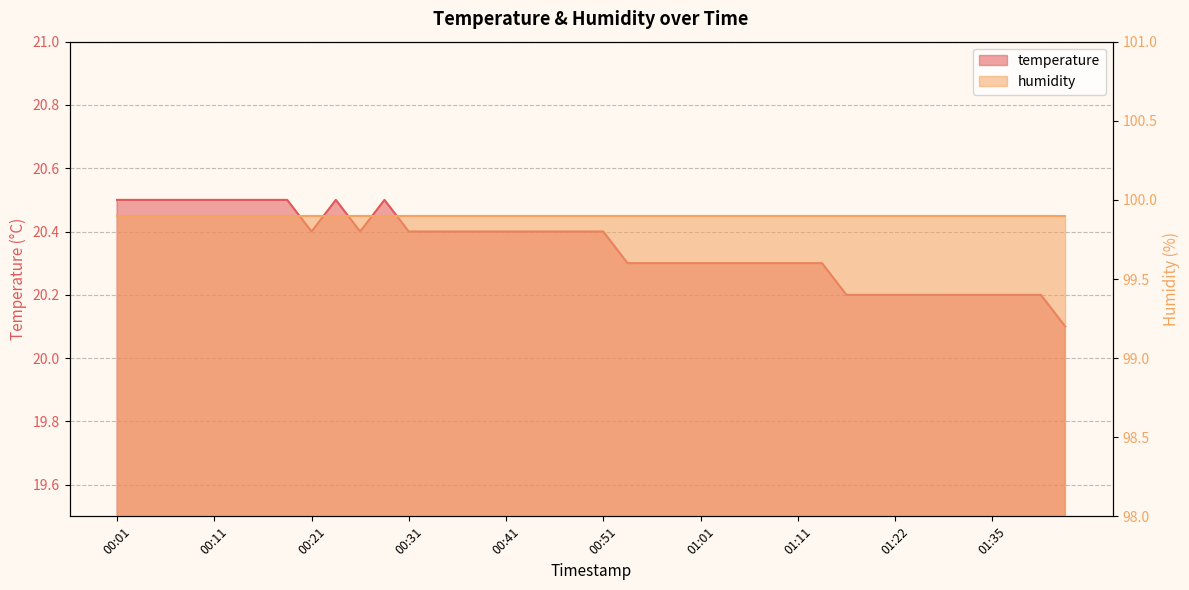

What is the label of the 23rd point from the right?

00:43